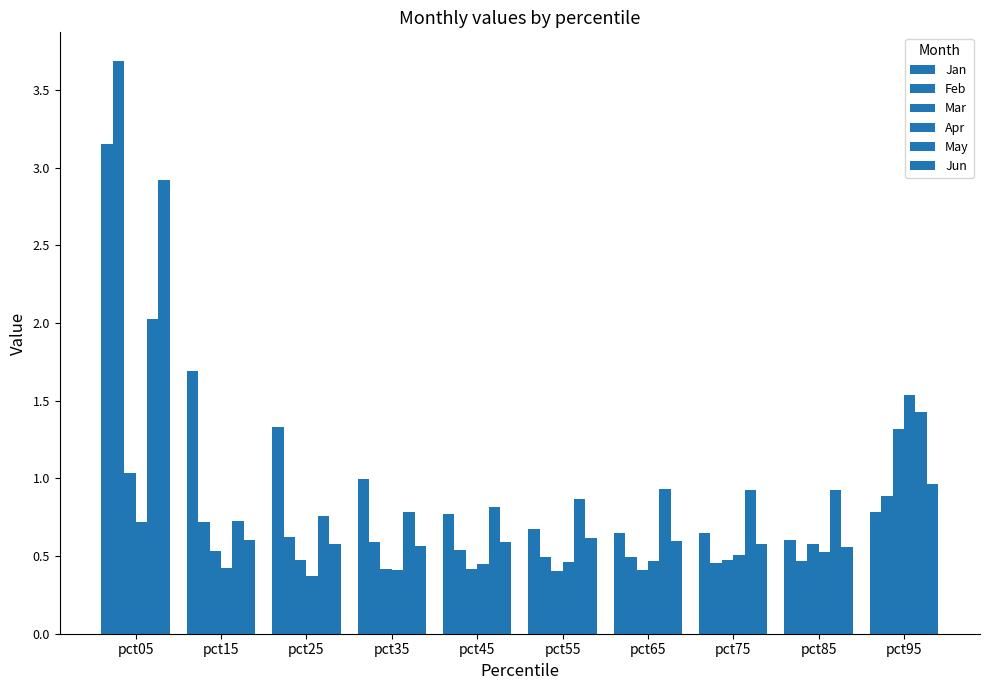

How many categories are shown in the chart?

10